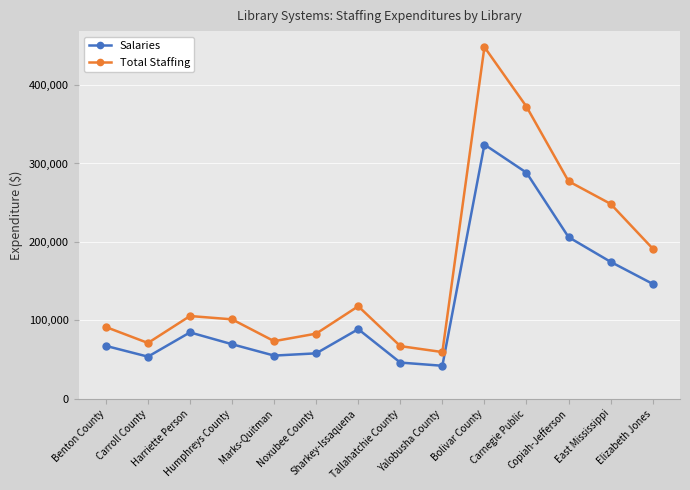

Count the number of data series in this chart.

2